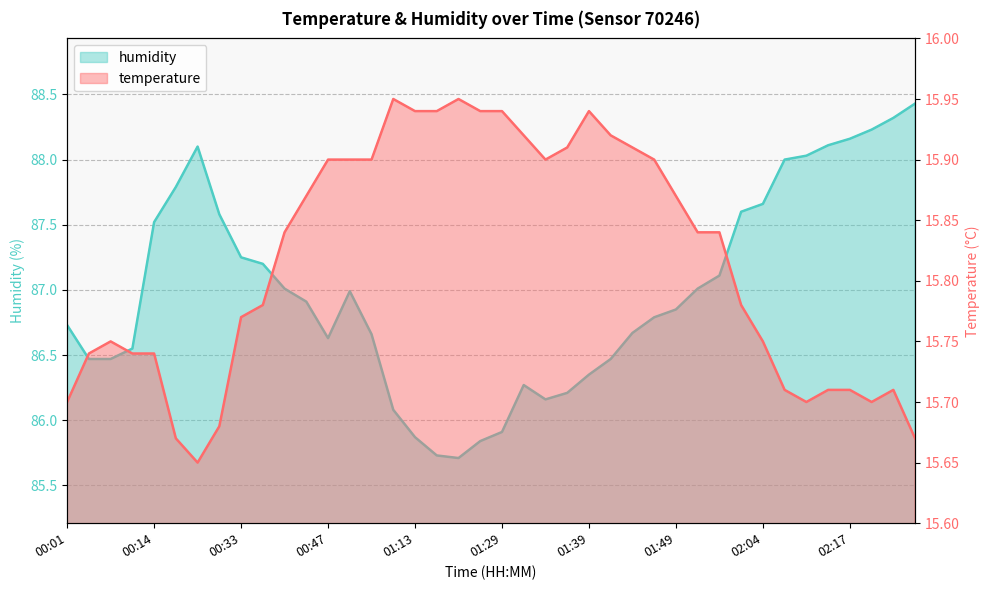

What is the approximate value of humidity at 00:38?

87.0